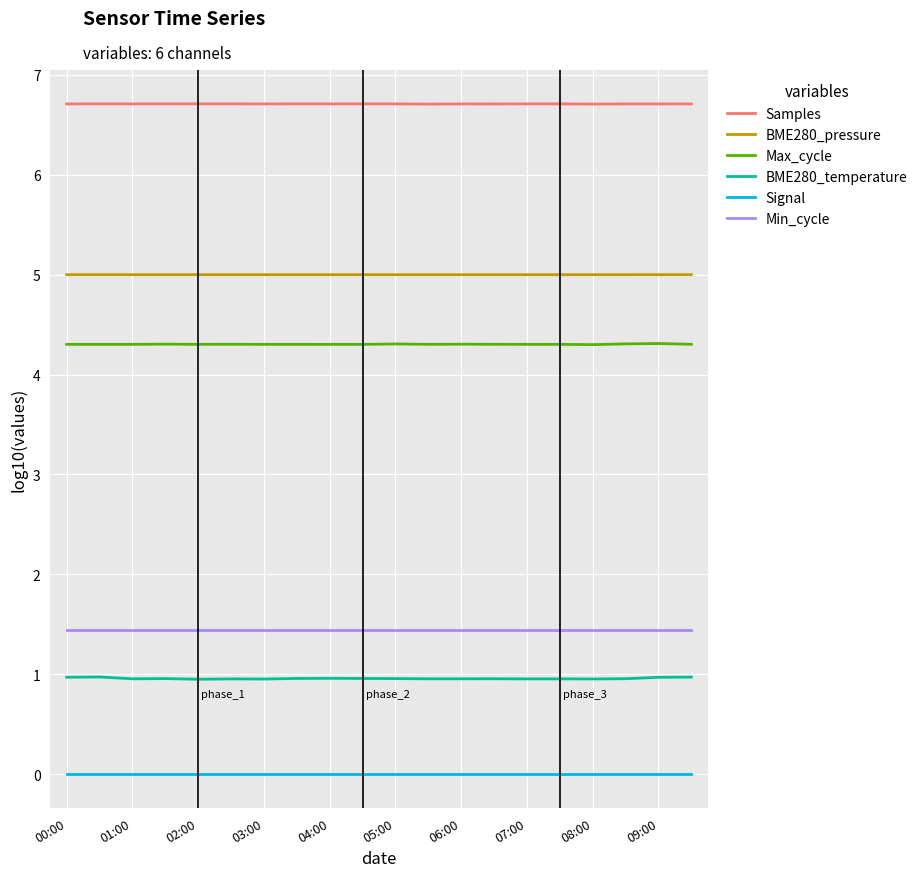

What are all the series names shown in the legend?

Samples, BME280_pressure, Max_cycle, BME280_temperature, Signal, Min_cycle